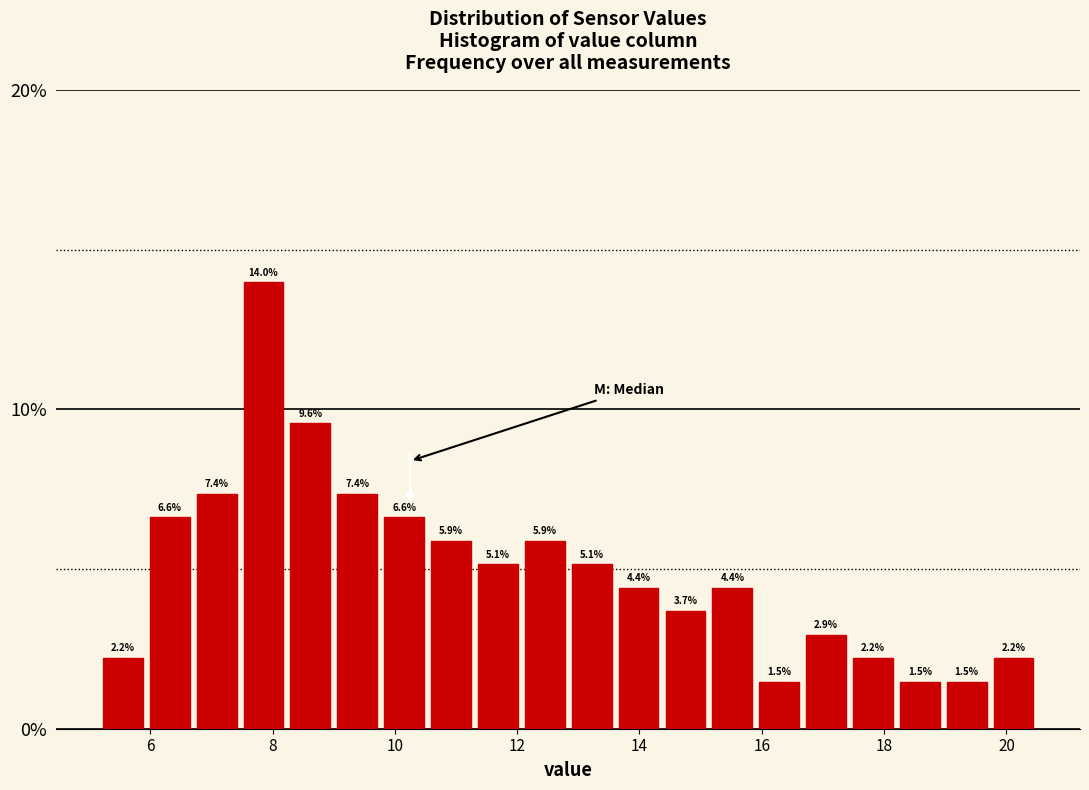

Read against the x-axis, roughly where is the centre of the tallest bar?

7.8